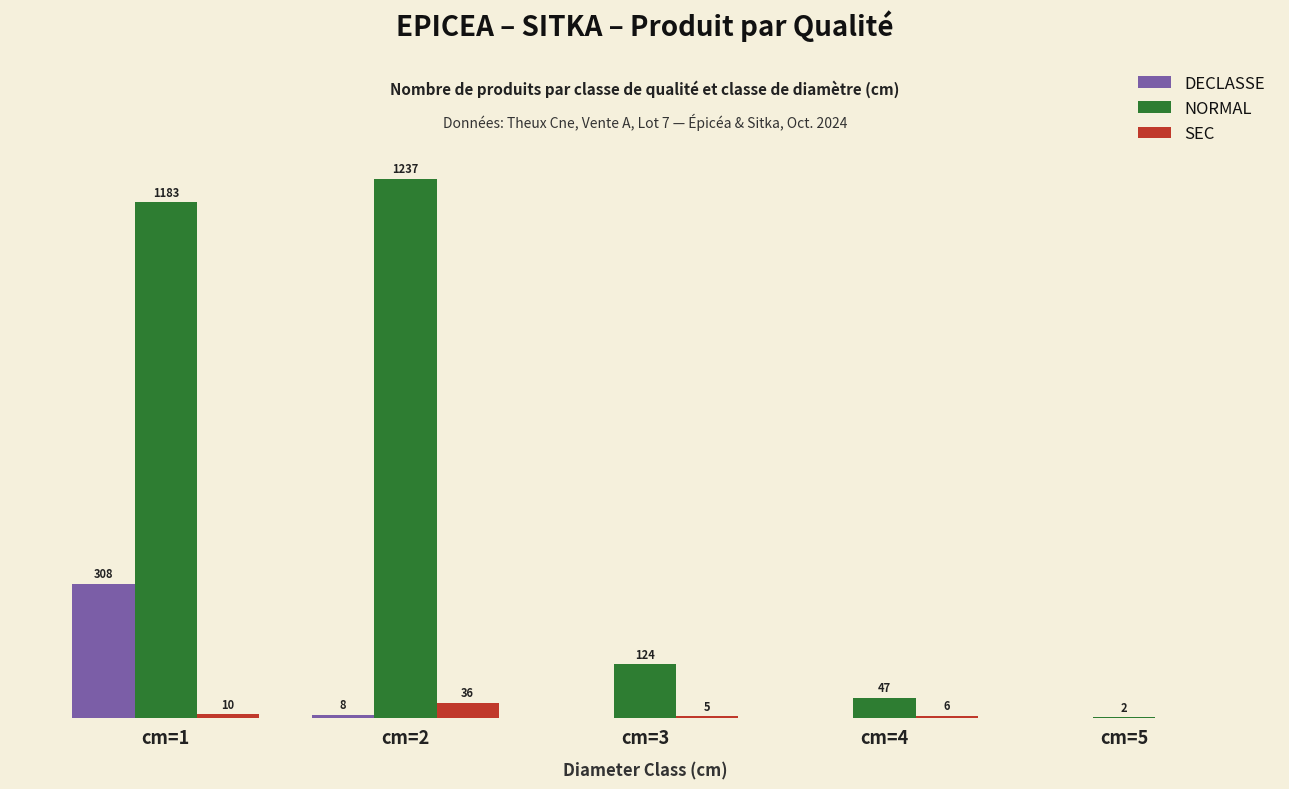

Are the bars horizontal?

No